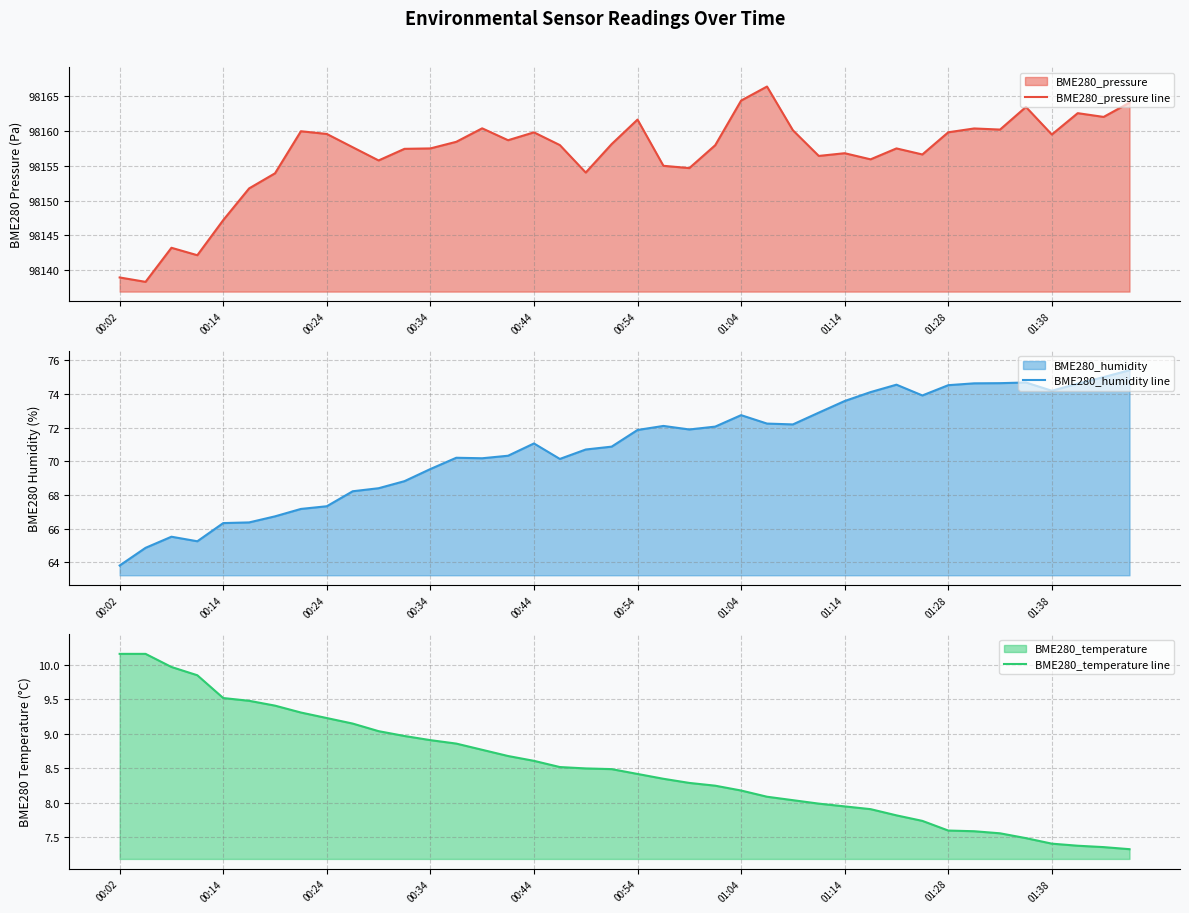

What are all the series names shown in the legend?

BME280_pressure line, BME280_humidity line, BME280_temperature line